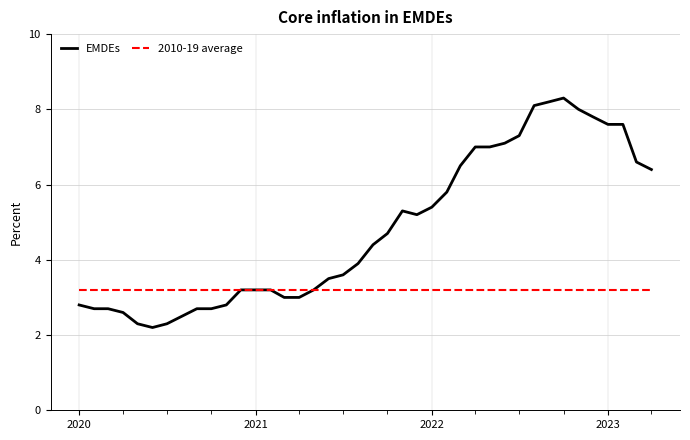

Does the chart display data point markers on the line(s)?

No